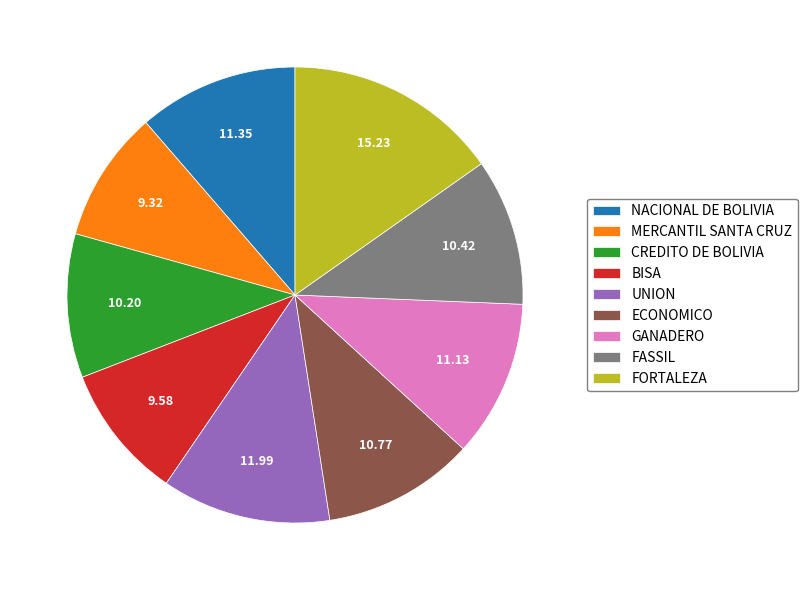

Combined, do FASSIL and MERCANTIL SANTA CRUZ account for over 50%?

No